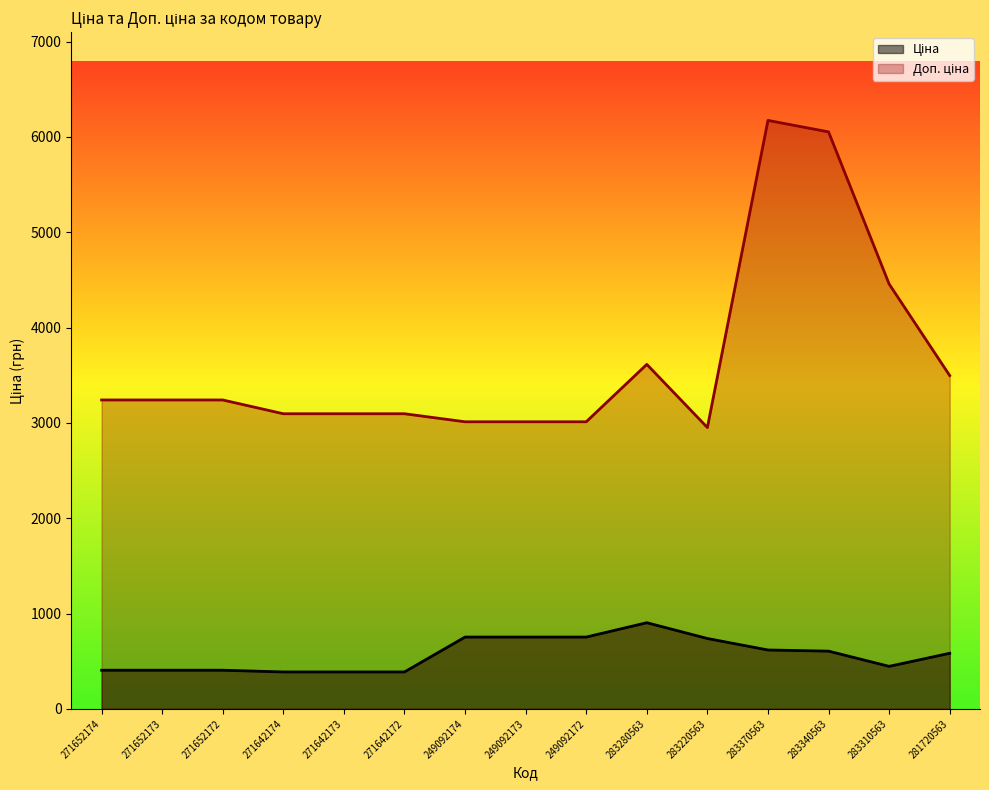

What is the sum of all Доп. ціна values?

54793.9